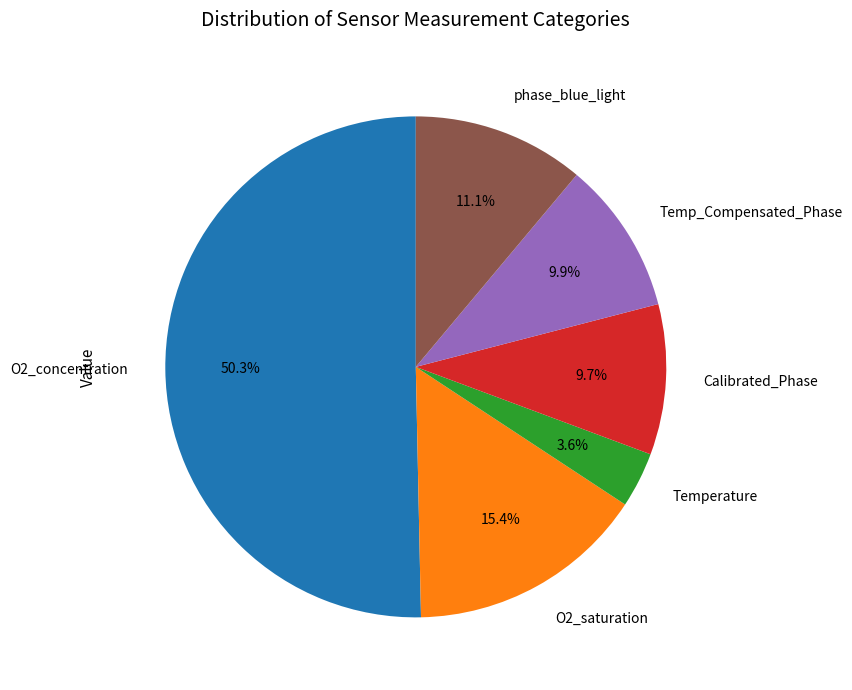

Approximately how many times larger is the value at O2_saturation compared to Calibrated_Phase?

1.6